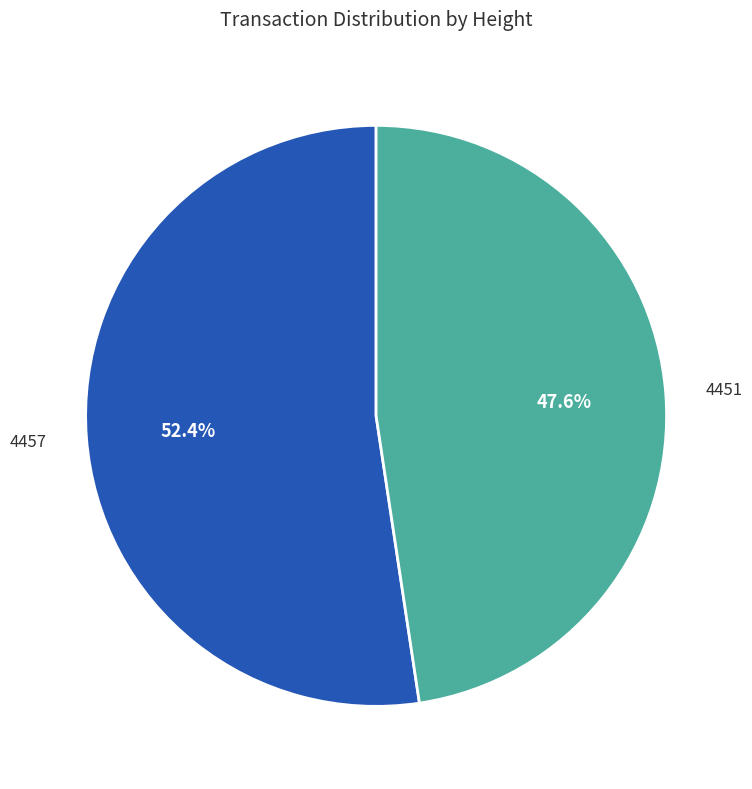

What is the largest slice in the pie chart?

4457